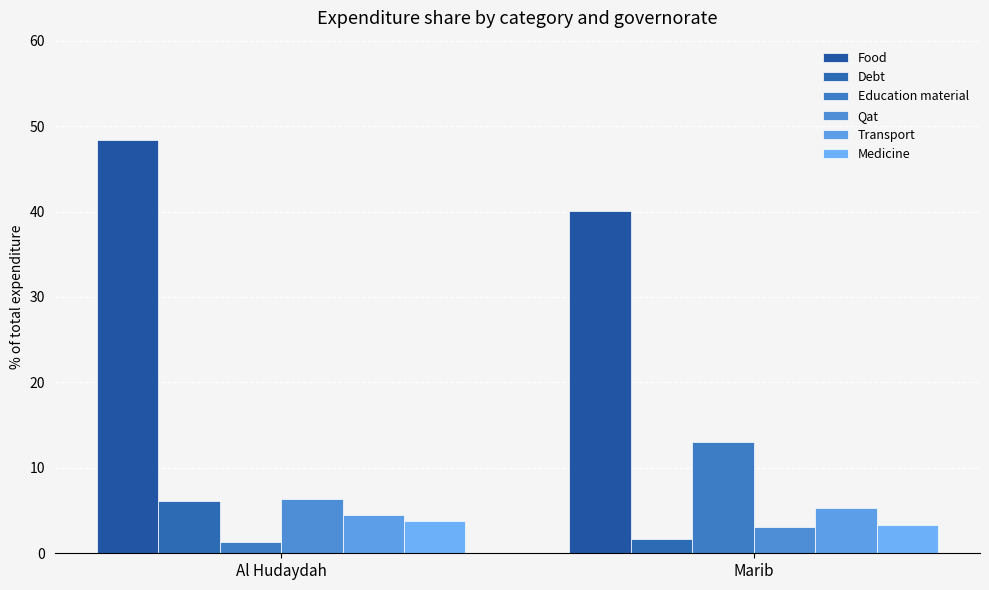

How many categories are shown in the chart?

2